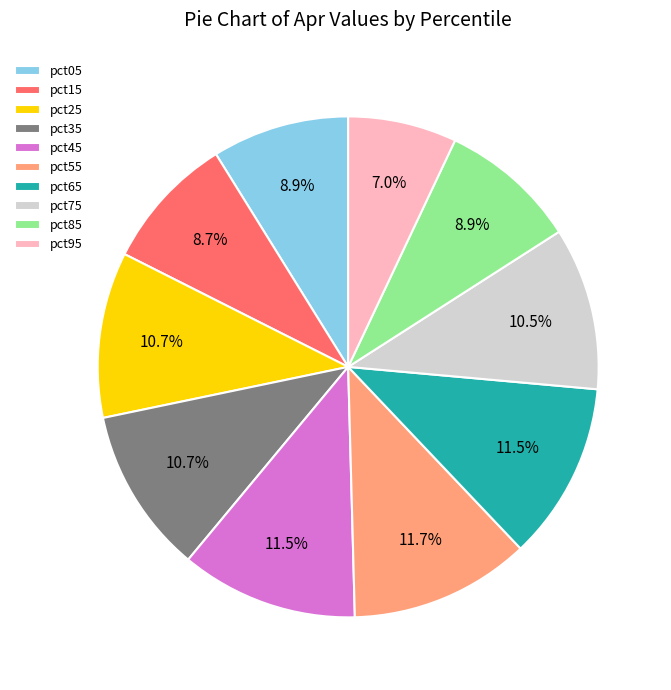

Combined, do pct55 and pct25 account for over 50%?

No